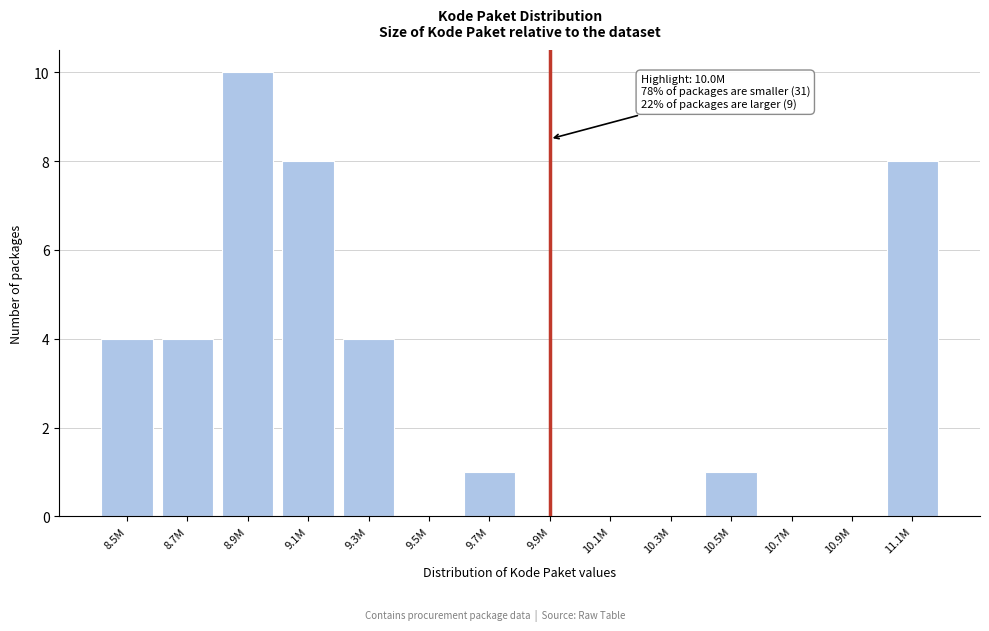

Reading left to right, what are all the values shown in this chart?

8.5M=4	8.7M=4	8.9M=10	9.1M=8	9.3M=4	9.5M=0	9.7M=1	9.9M=0	10.1M=0	10.3M=0	10.5M=1	10.7M=0	10.9M=0	11.1M=8